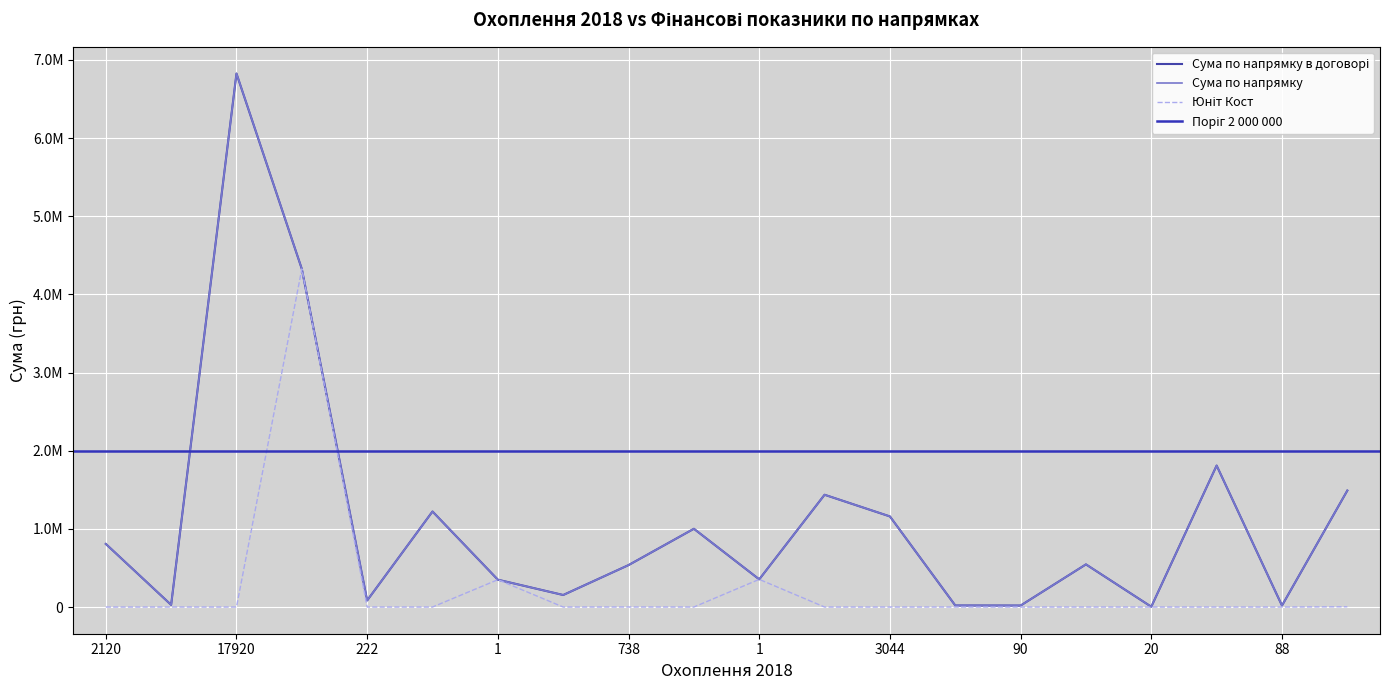

Which category has the lowest value across all series?

90